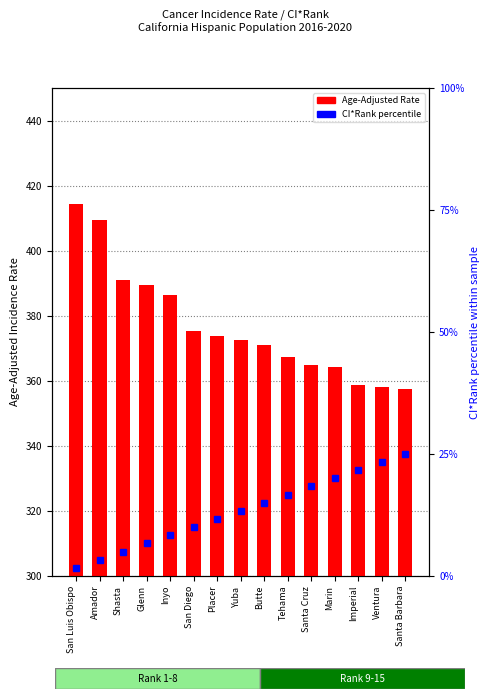

What is the value of the CI*Rank (percentile) bar at the 2nd from the left?

3.3